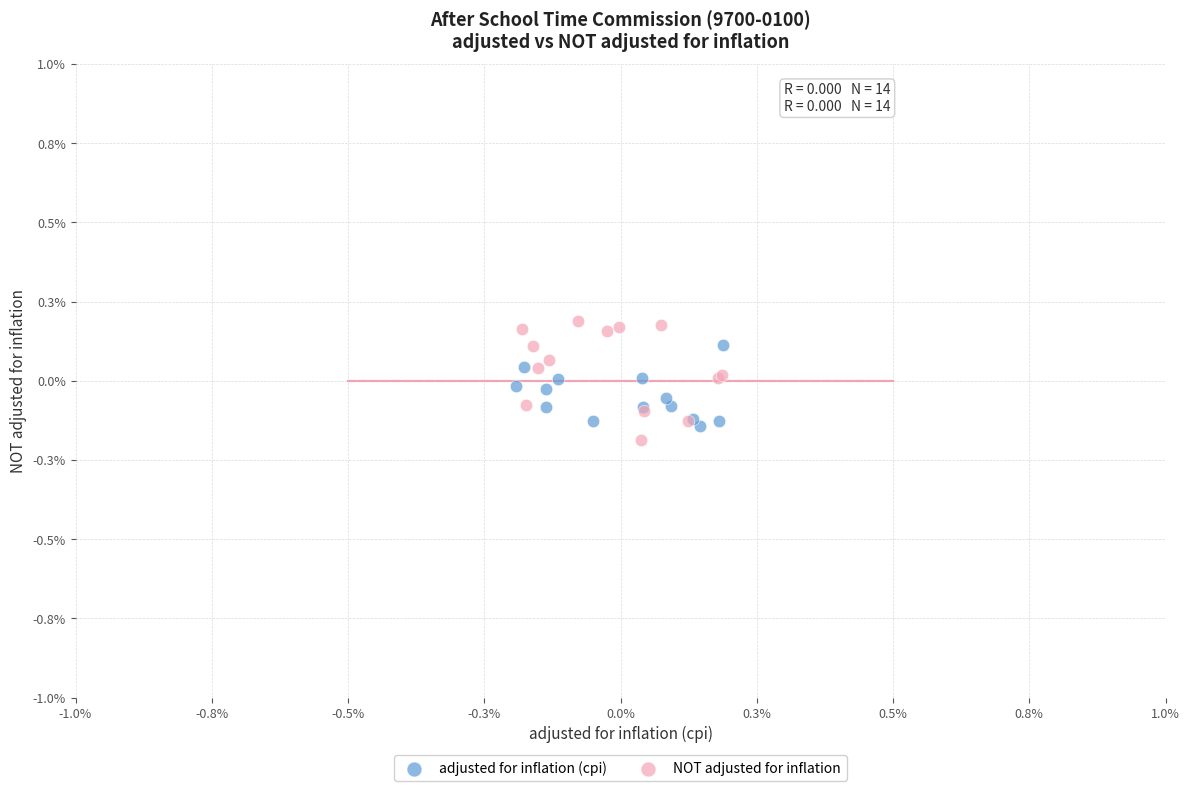

Which series has the widest spread of Y values?

NOT adjusted for inflation